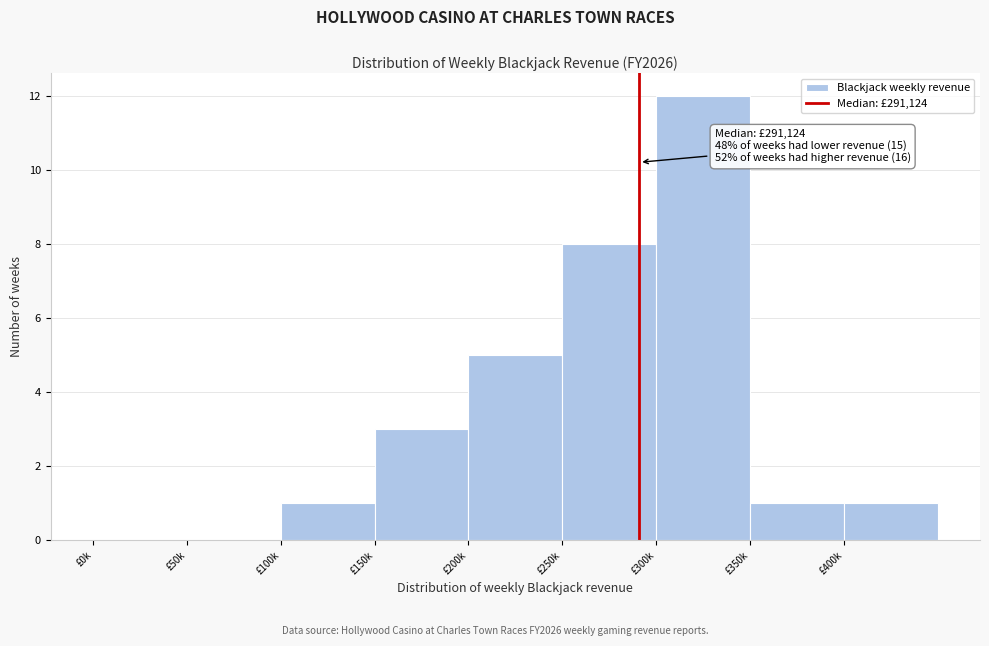

Reading left to right, transcribe all the data shown in this chart.

£0k=0	£50k=0	£100k=1	£150k=3	£200k=5	£250k=8	£300k=12	£350k=1	£400k=1